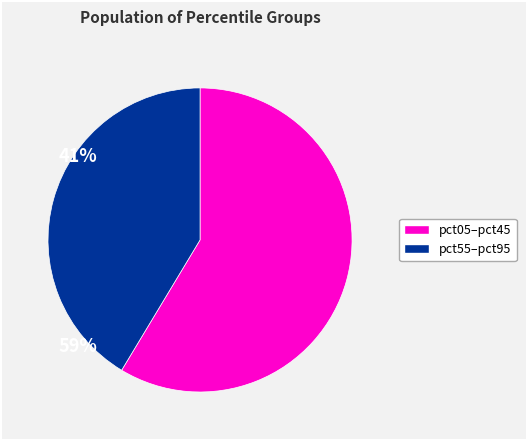

Is there a majority slice in this chart?

Yes